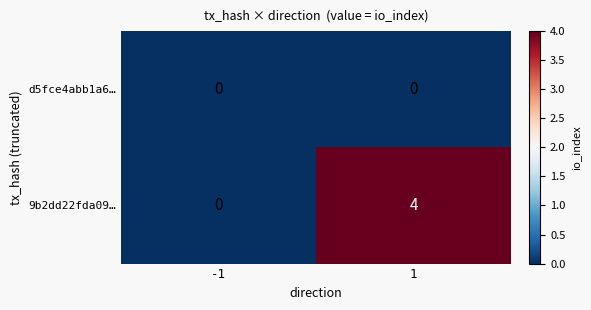

What is the maximum value shown in the chart?

4